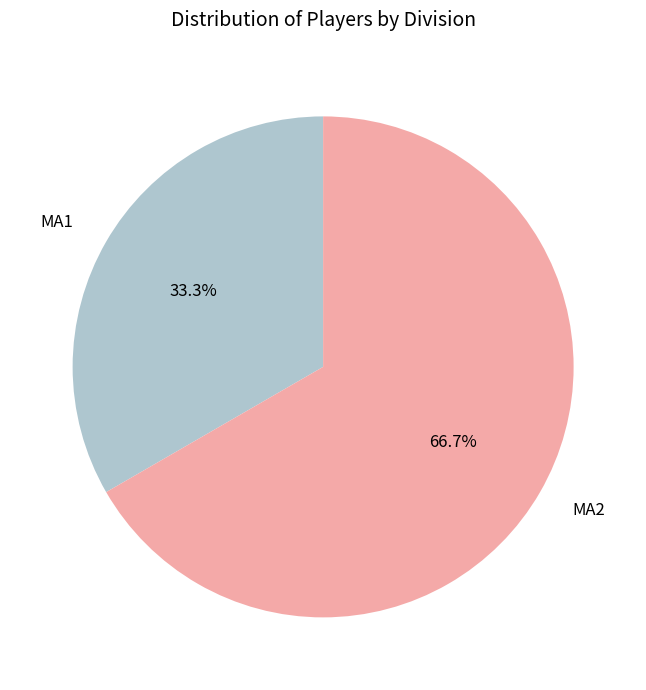

How many segments does this pie chart have?

2